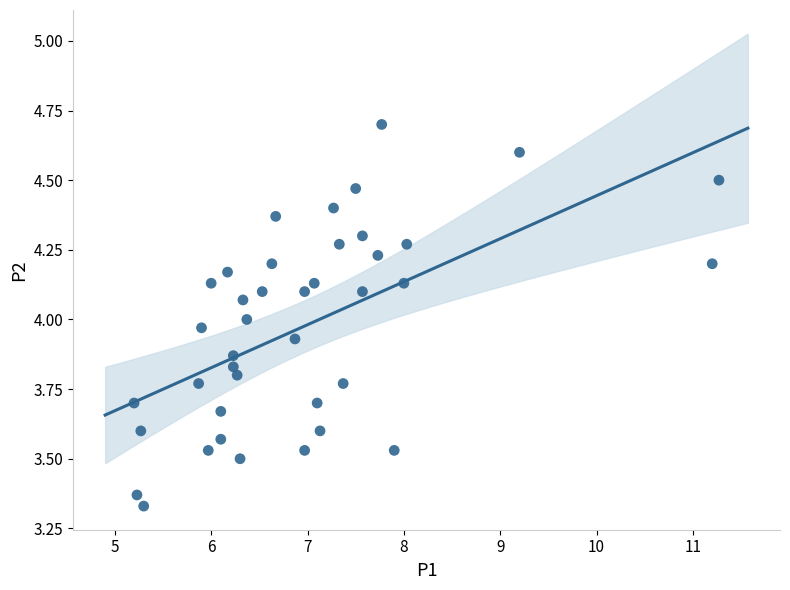

What is the range of X values (max minus min)?

6.1